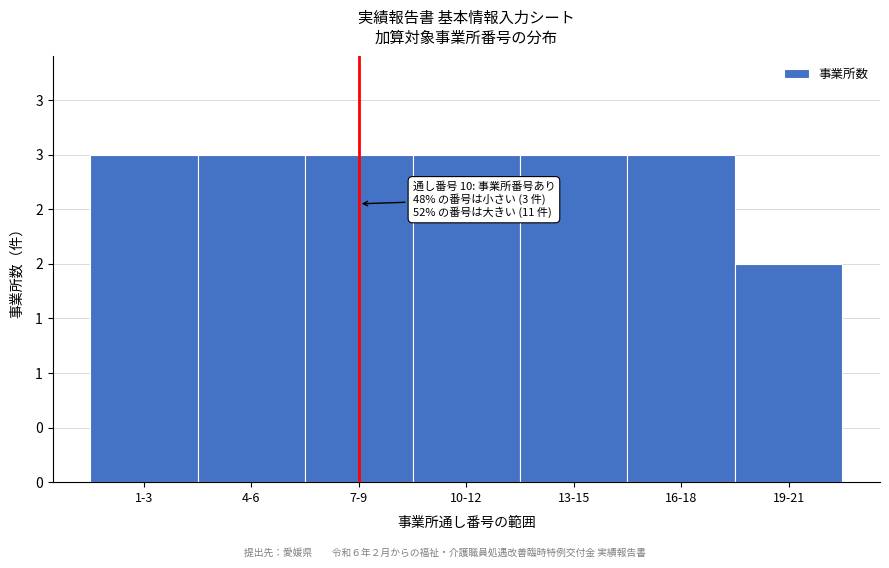

Are the bars horizontal?

No